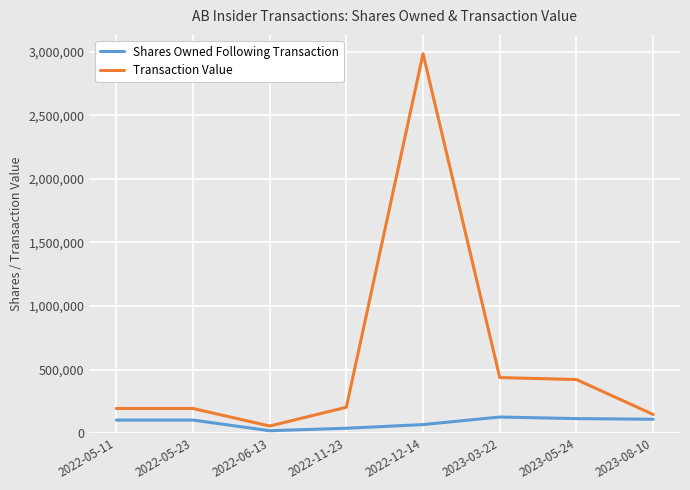

The value of Shares Owned Following Transaction at 2022-11-23 is 39334. True or false?

True